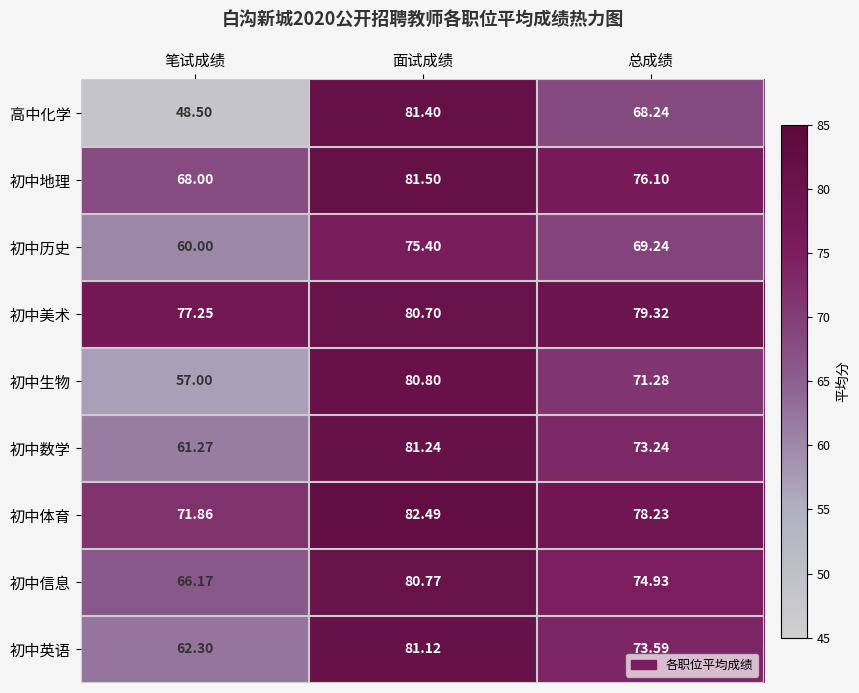

At how many categories does at least one series exceed 58?

3